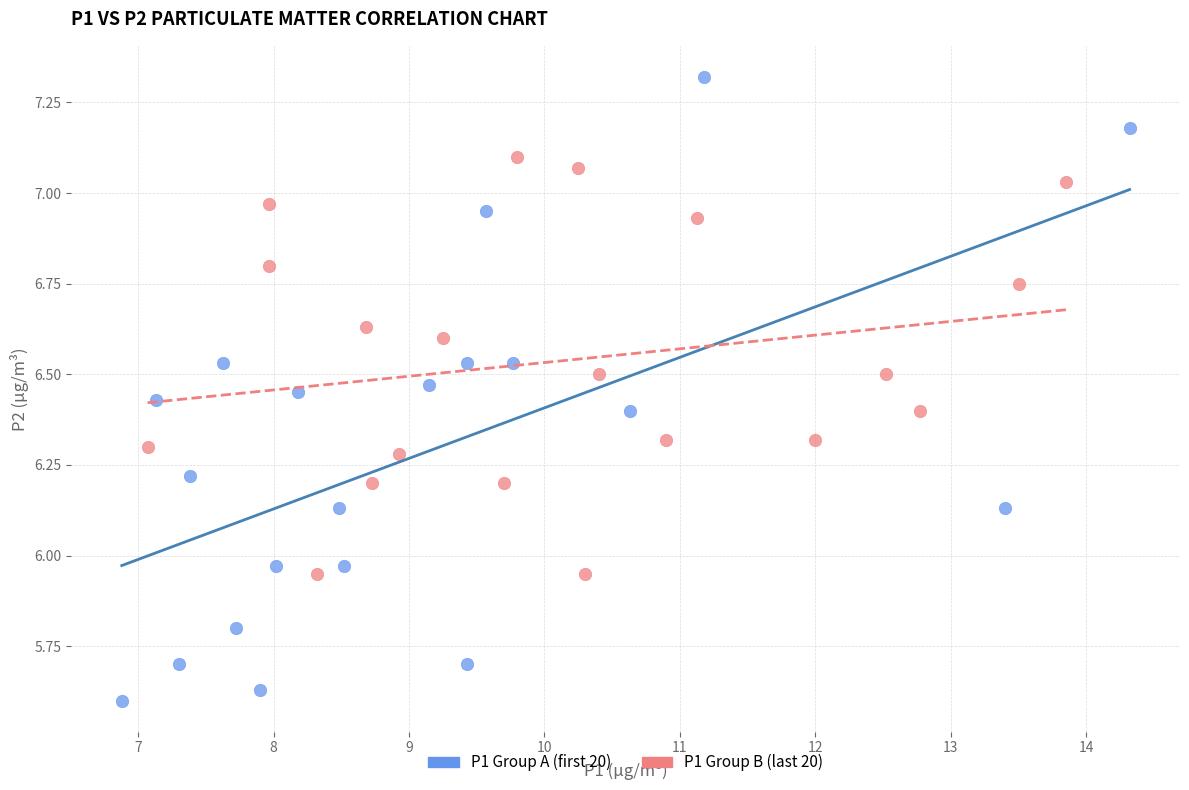

What are all the series names shown in the legend?

P1 Group A (first 20), P1 Group B (last 20)